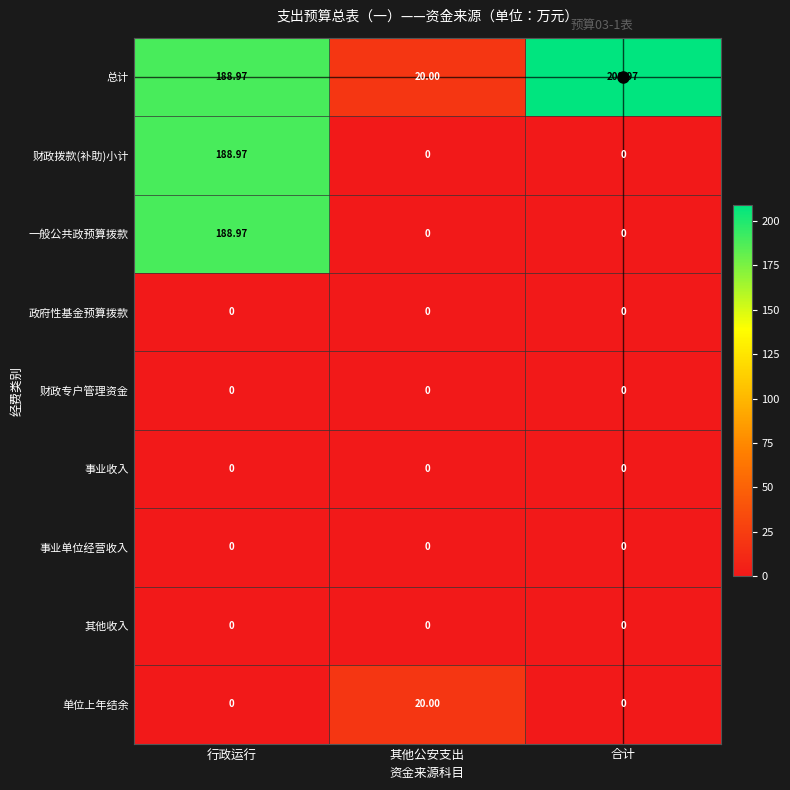

At which category does the chart reach its peak across all series?

合计